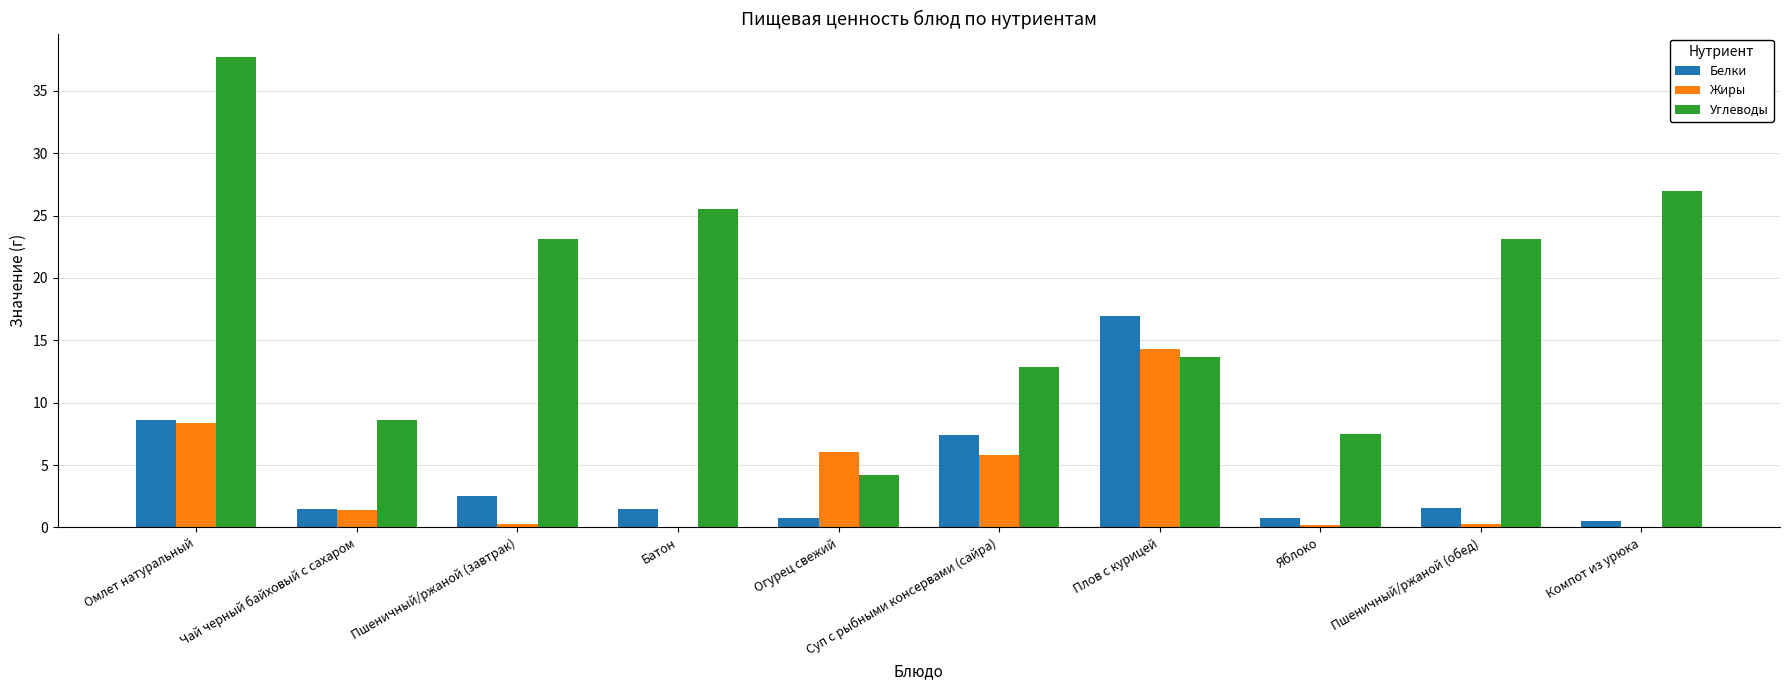

Where does the Жиры series first go above 1?

Омлет натуральный